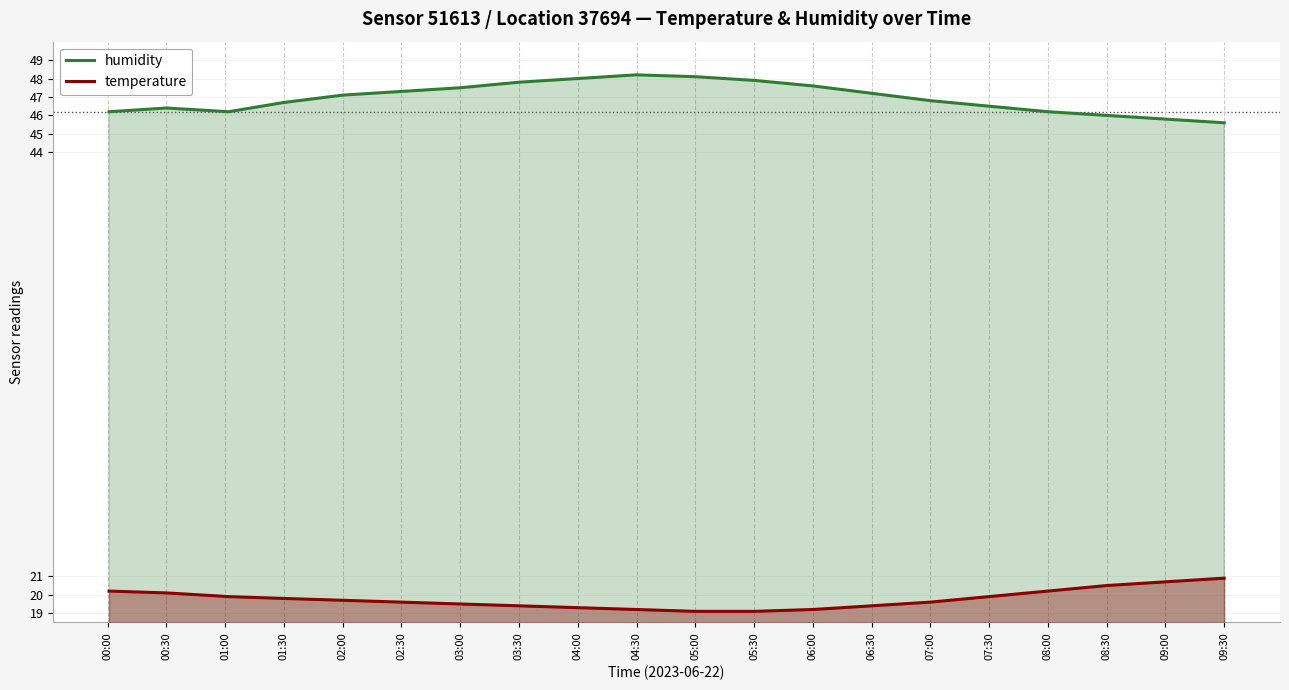

The temperature series shows 27.0 at 09:00. True or false?

False